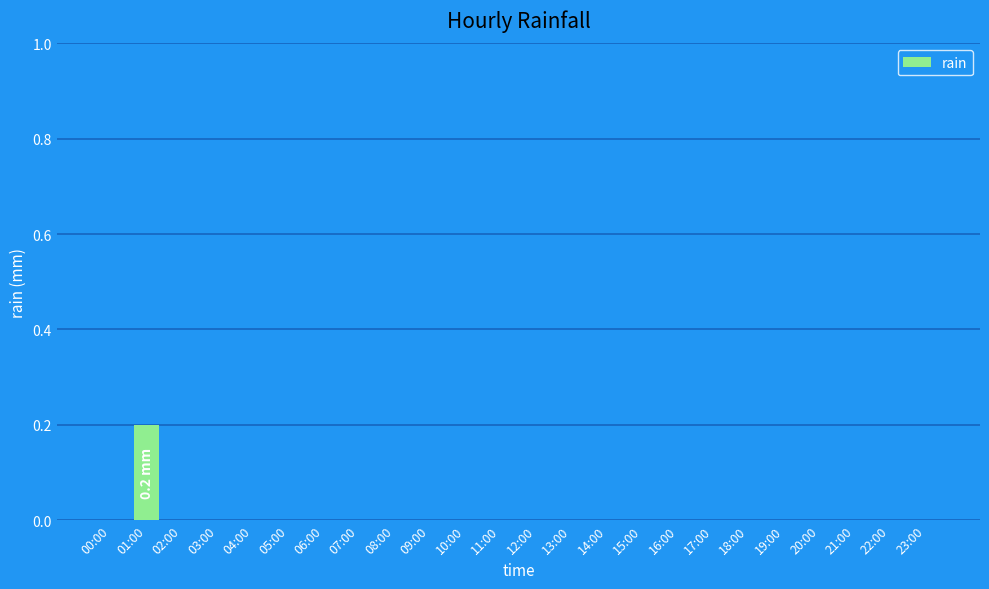

The value at 05:00 is 0.1. True or false?

False